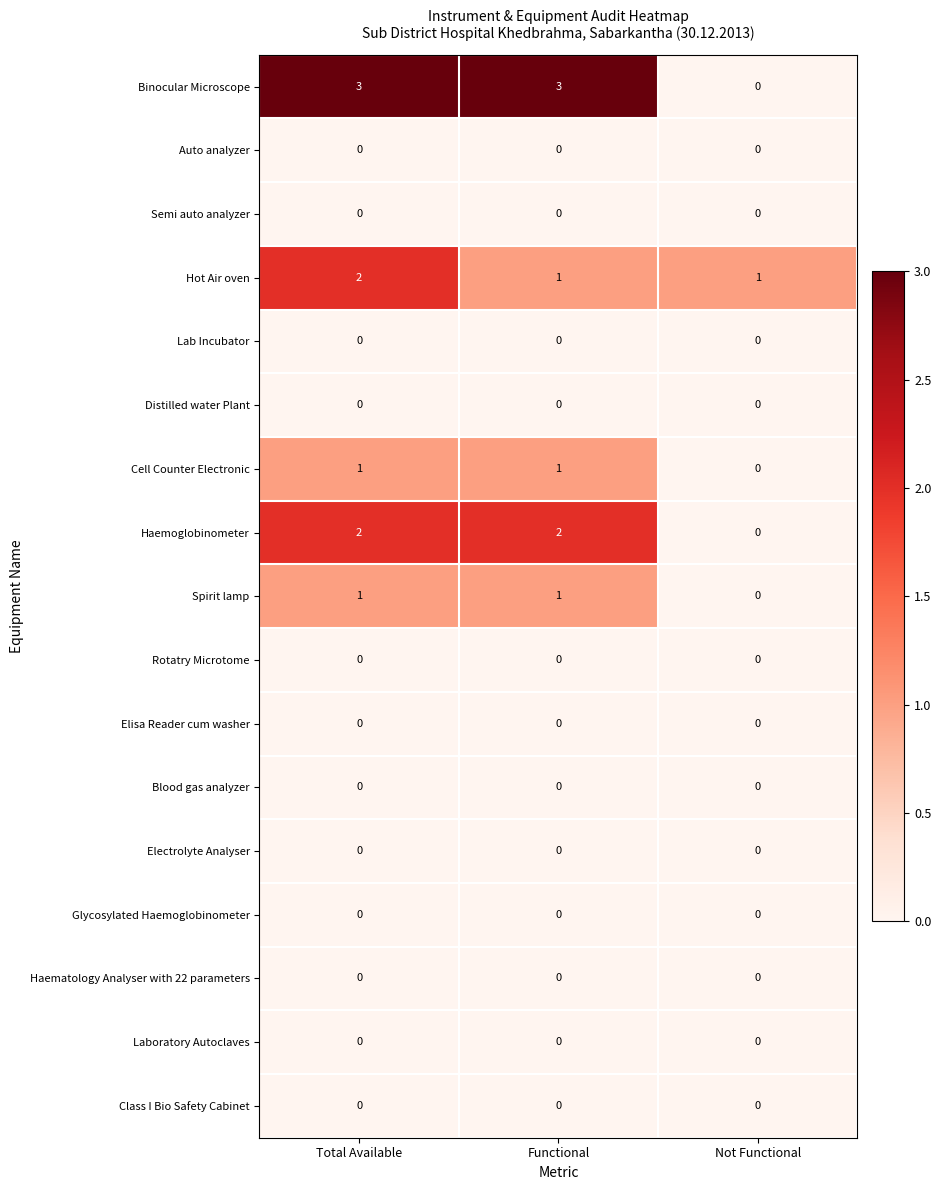

Is it true that Electrolyte Analyser equals 0 at Not Functional?

True